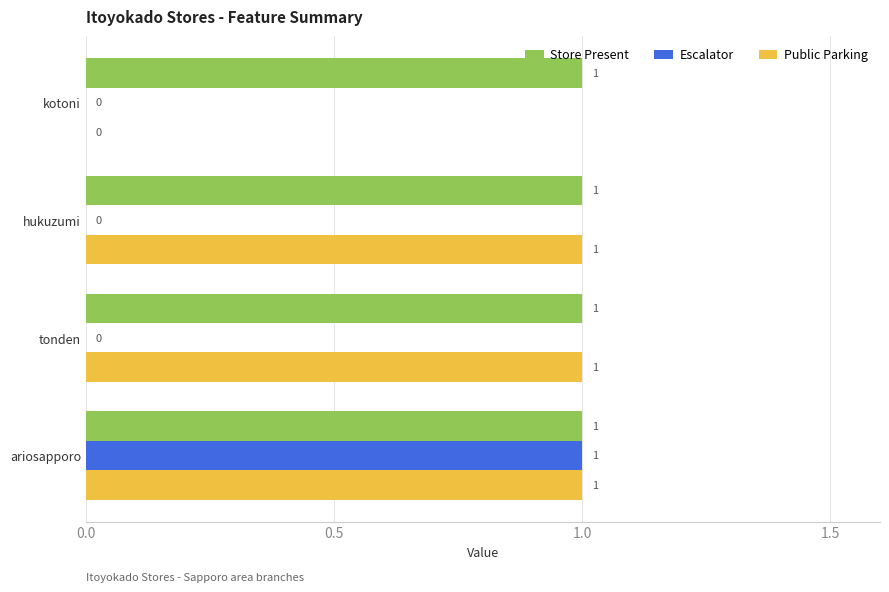

At which category is the sum across all series the highest?

ariosapporo